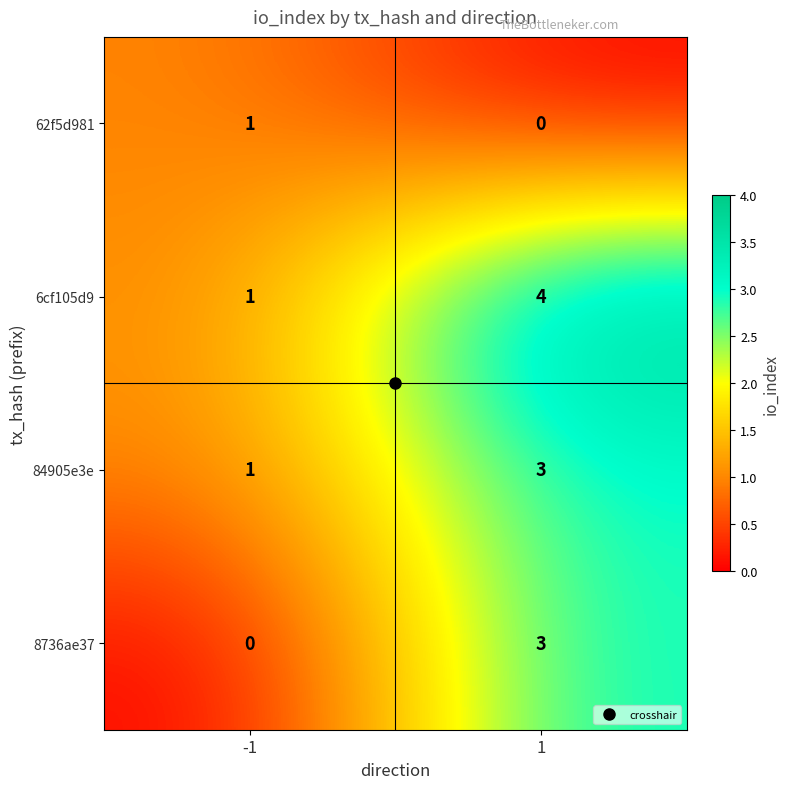

Rank the series by their average value, from highest to lowest.

6cf105d9, 84905e3e, 8736ae37, 62f5d981